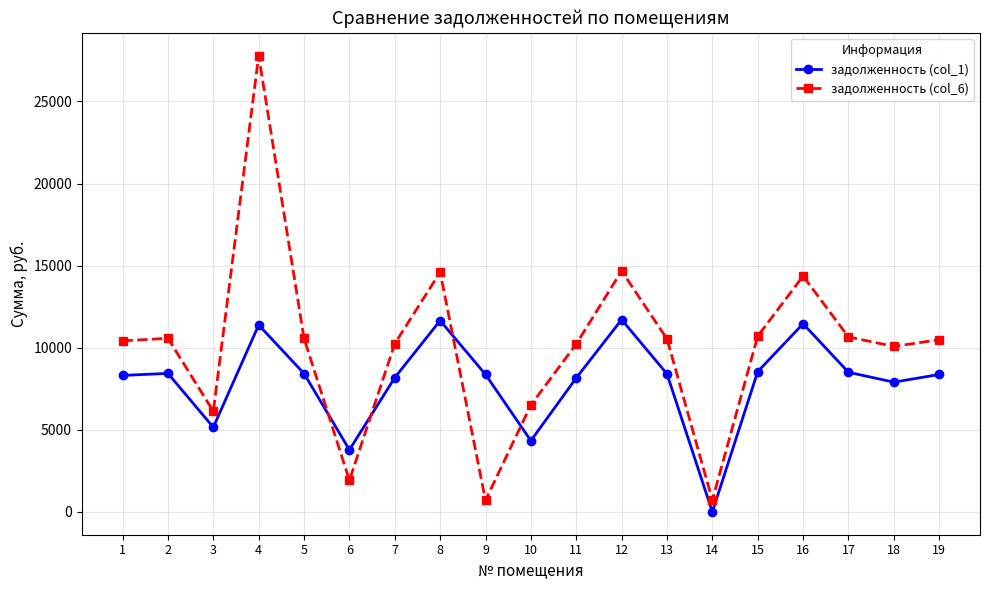

How many categories are shown in the chart?

19